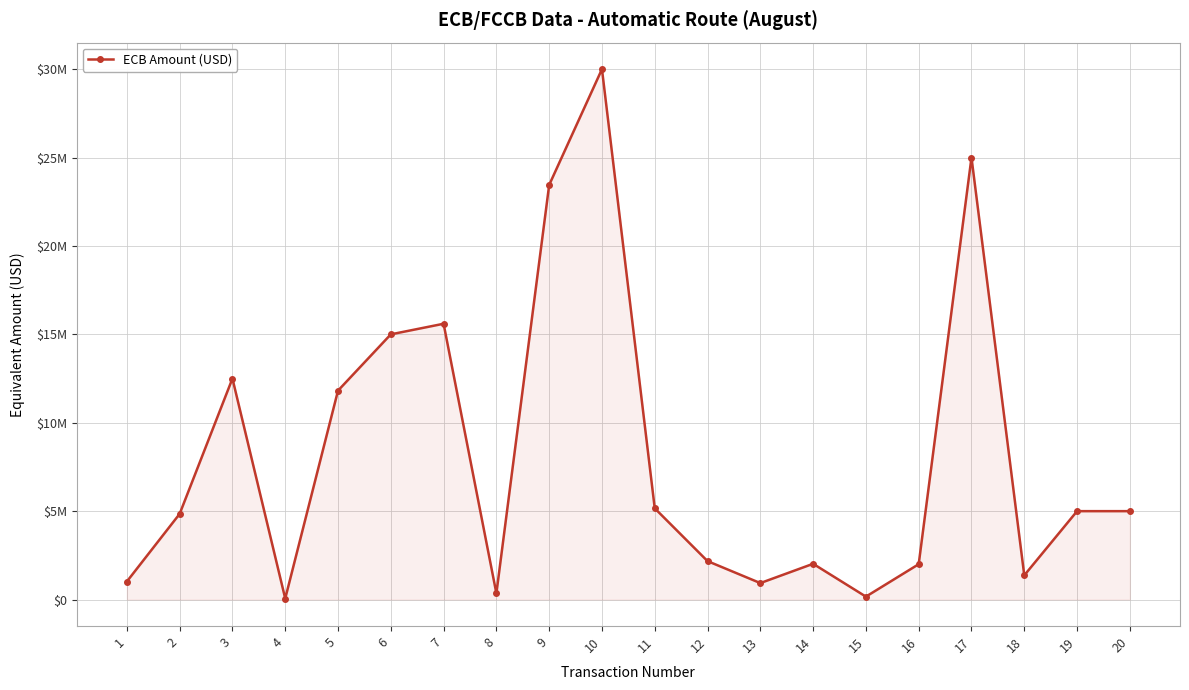

Does the chart have visible grid lines?

Yes